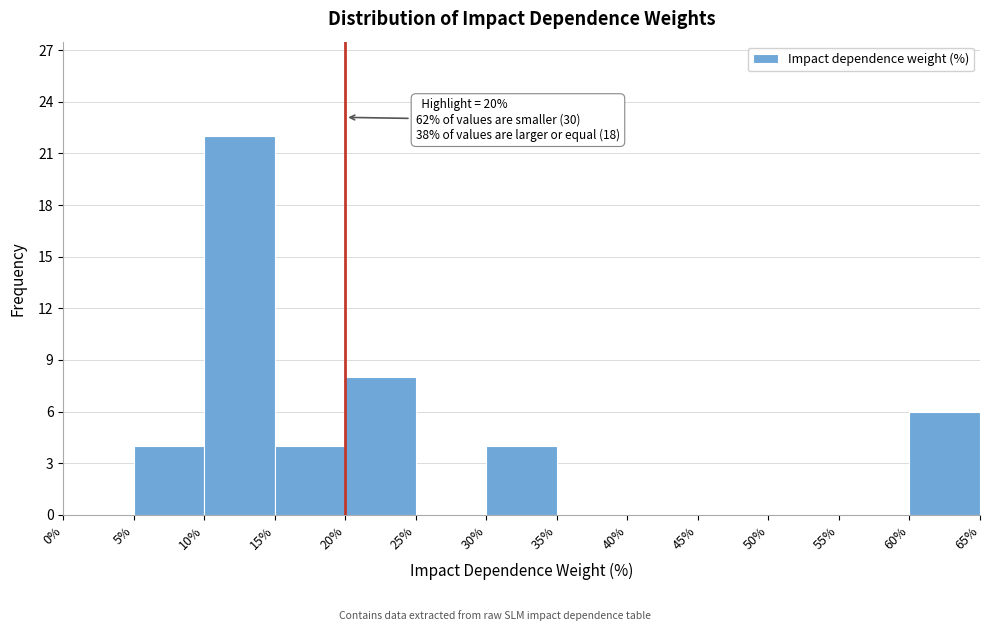

Over which range of the x-axis is the bar tallest?

10% to 15%